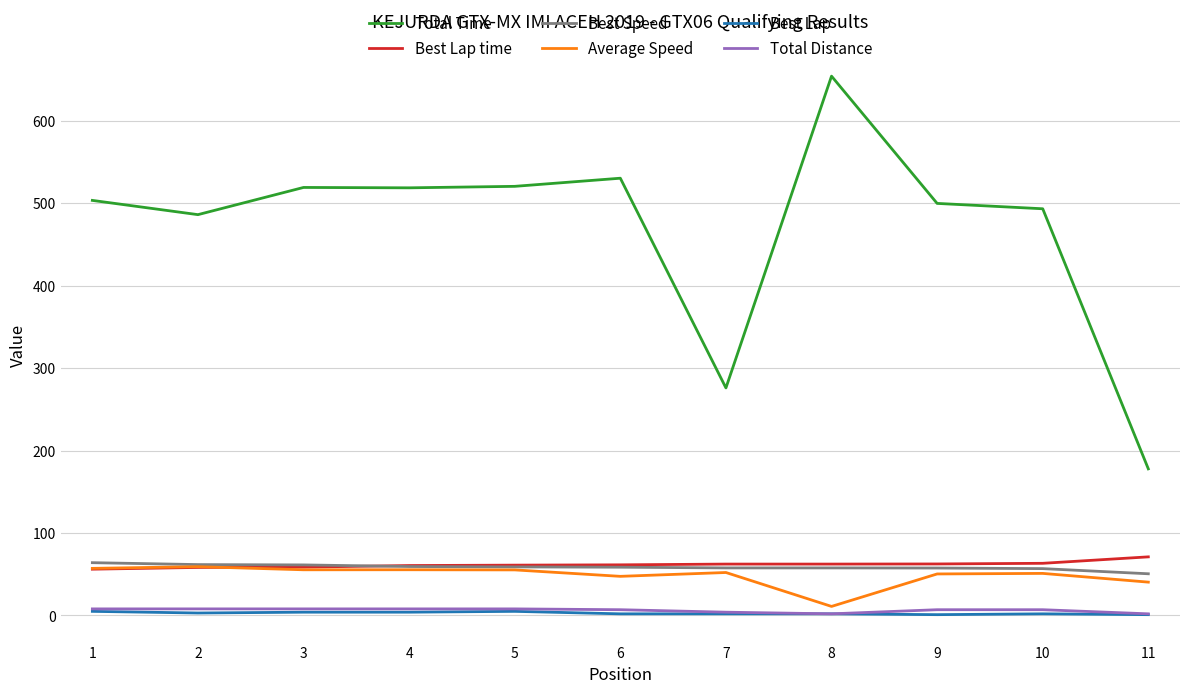

What is the sum of all Best Lap values?

31.0